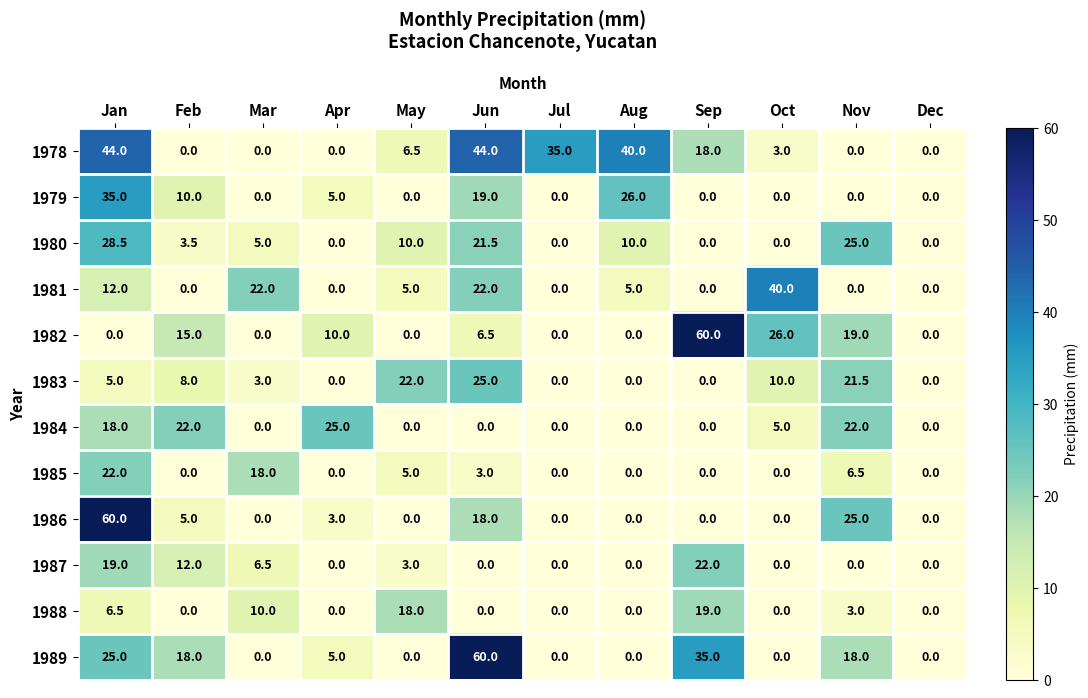

At which category is the sum across all series the highest?

Jan